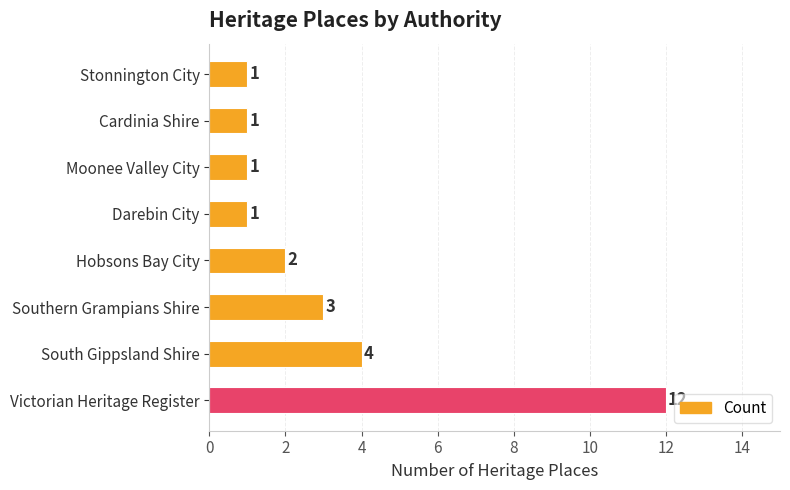

How many distinct data groups are displayed?

1